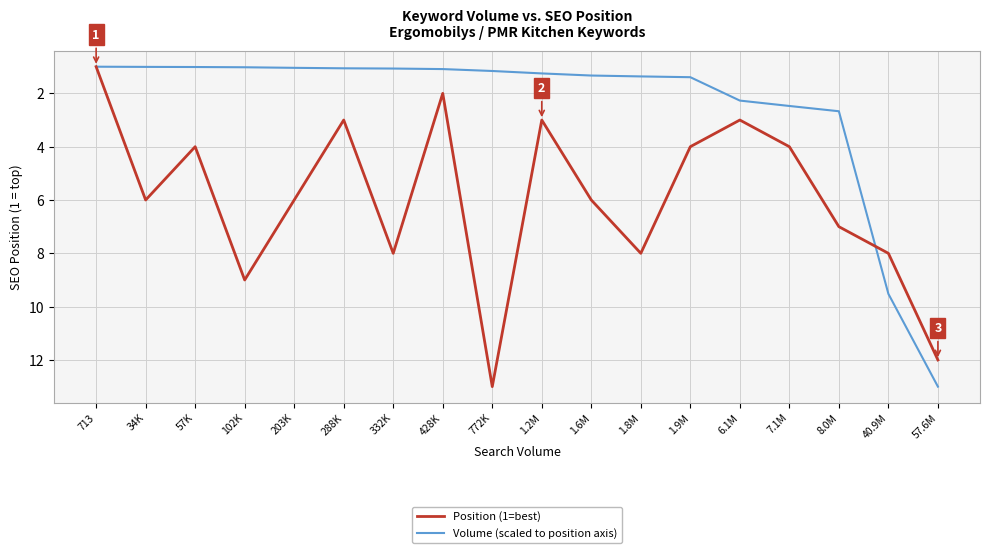

What is the maximum value shown in the chart?

13.0